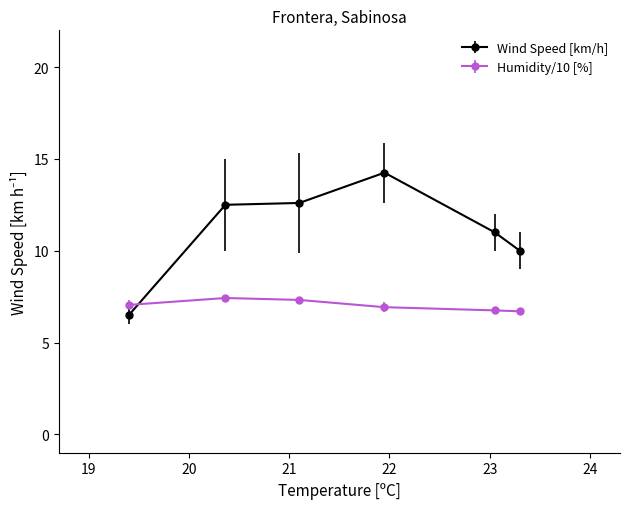

Which series has the largest range (max minus min)?

Wind Speed [km/h]